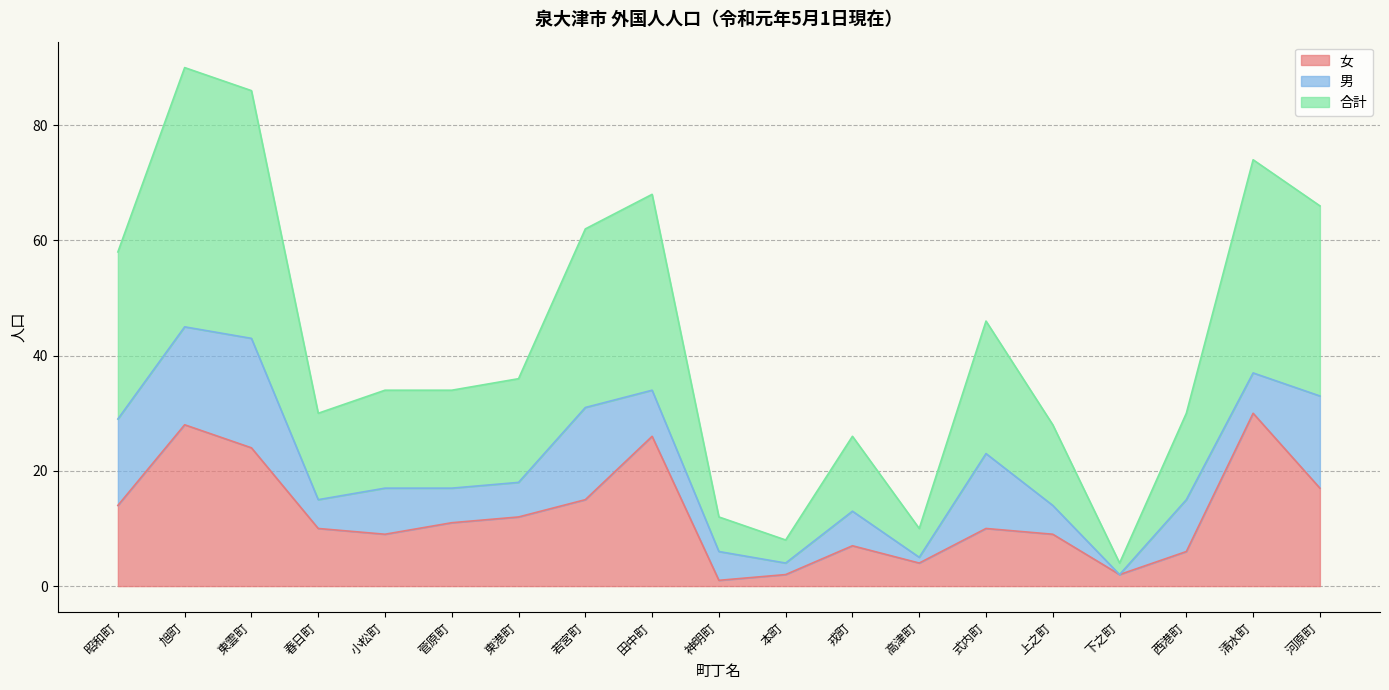

Which series has the widest spread of values?

合計